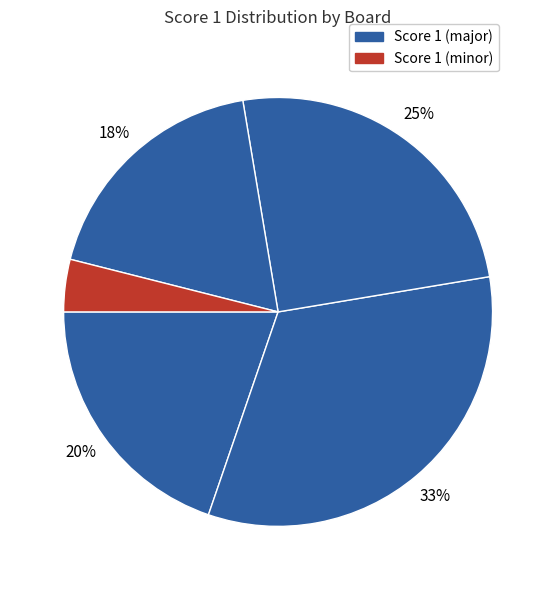

Count the number of slices in the pie.

5